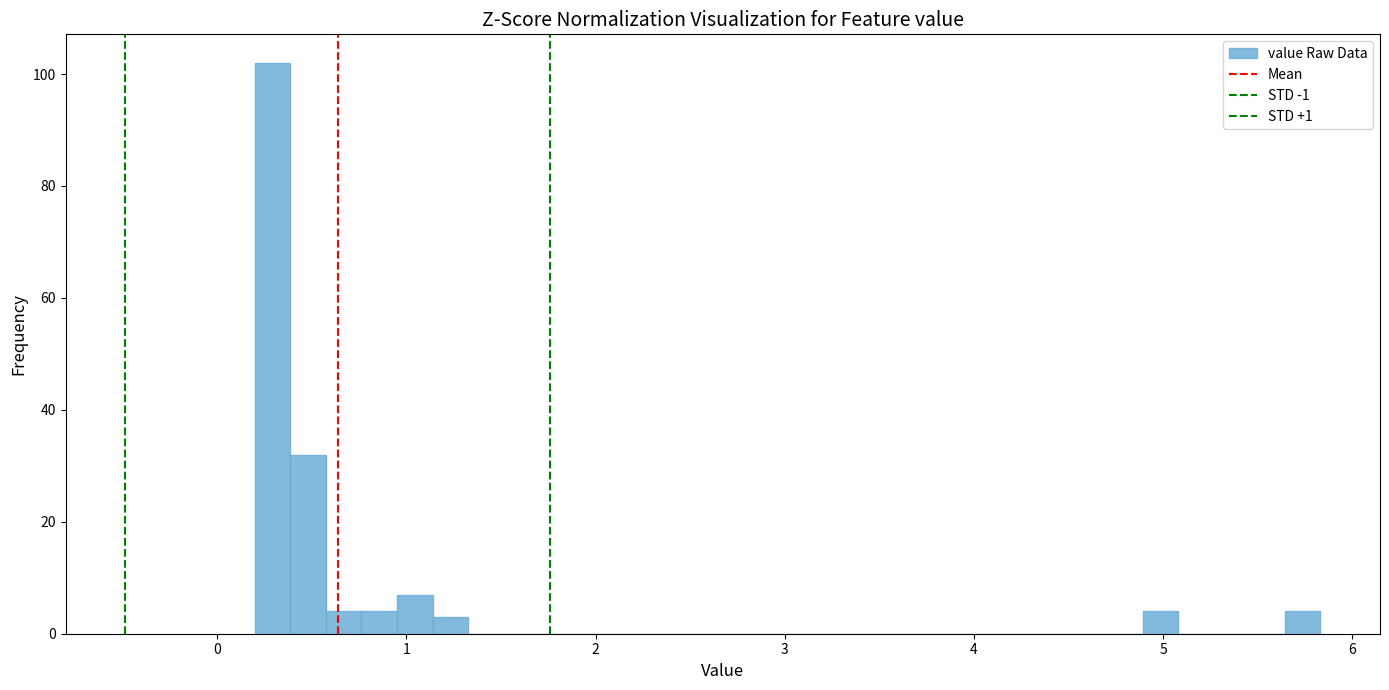

Read against the x-axis, roughly where is the centre of the tallest bar?

0.3